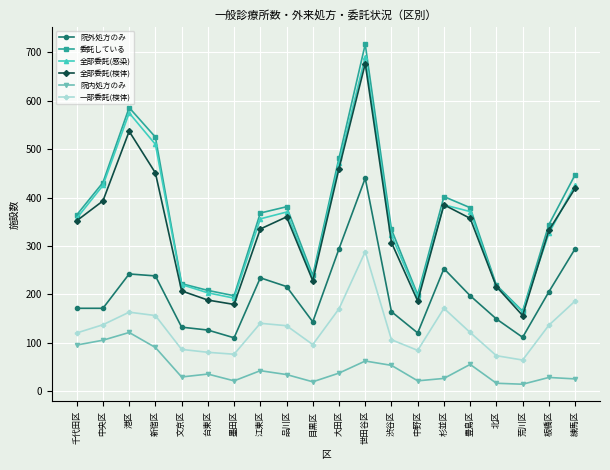

What is the value of the 院内処方のみ point at the 18th from the left?

14